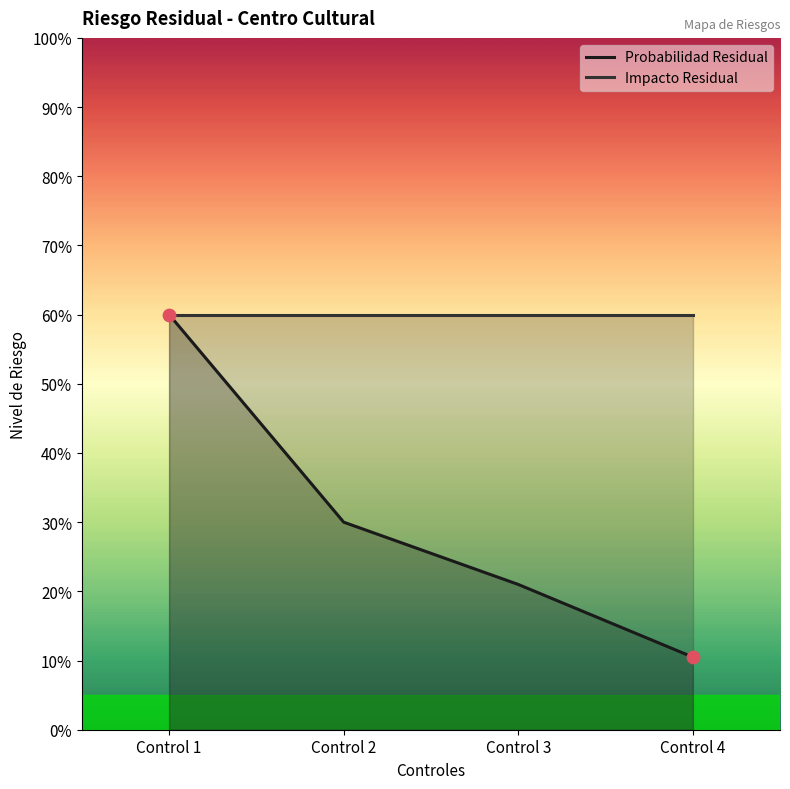

What is the change in value from Control 1 to Control 4?

-0.5